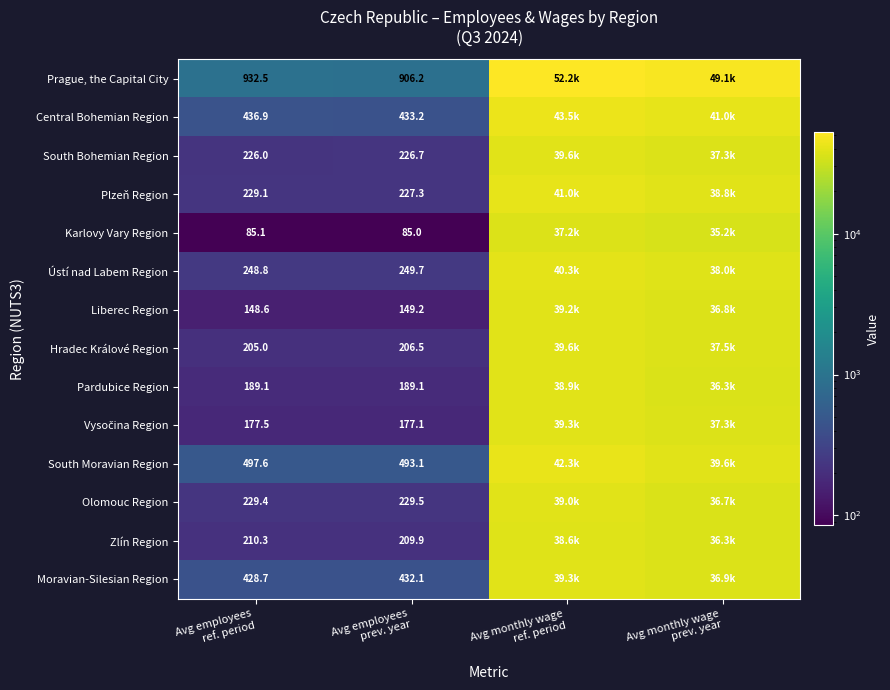

The Ústí nad Labem Region series shows 59962.5 at Avg monthly wage prev. year. True or false?

False